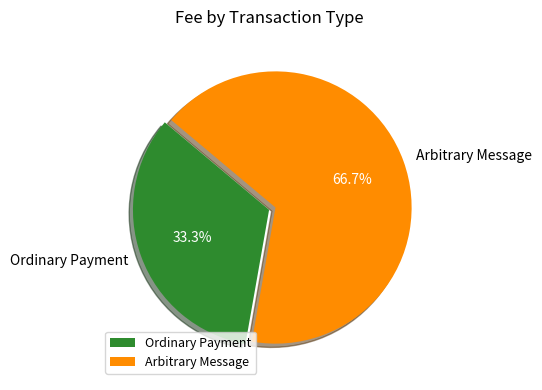

Rank the categories by value from lowest to highest.

Ordinary Payment, Arbitrary Message